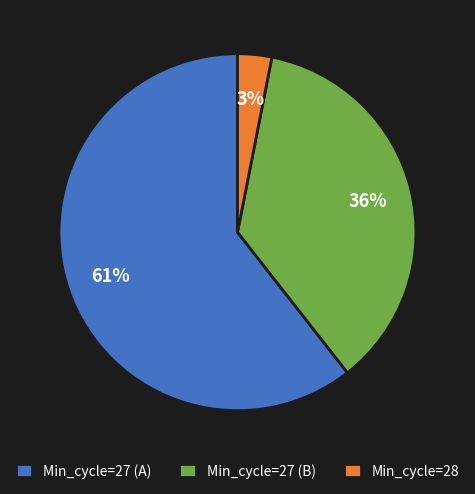

To the nearest percent, what percentage of the pie is Min_cycle=27 (B)?

36%